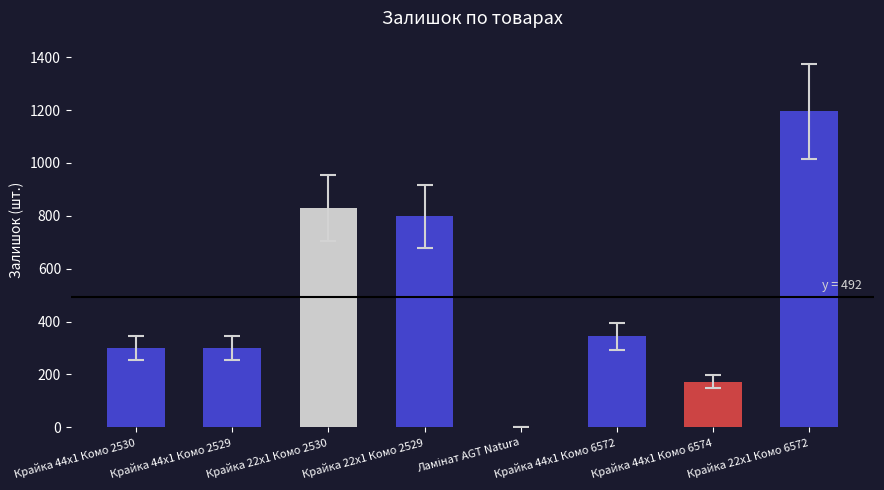

What is the greatest value displayed?

1195